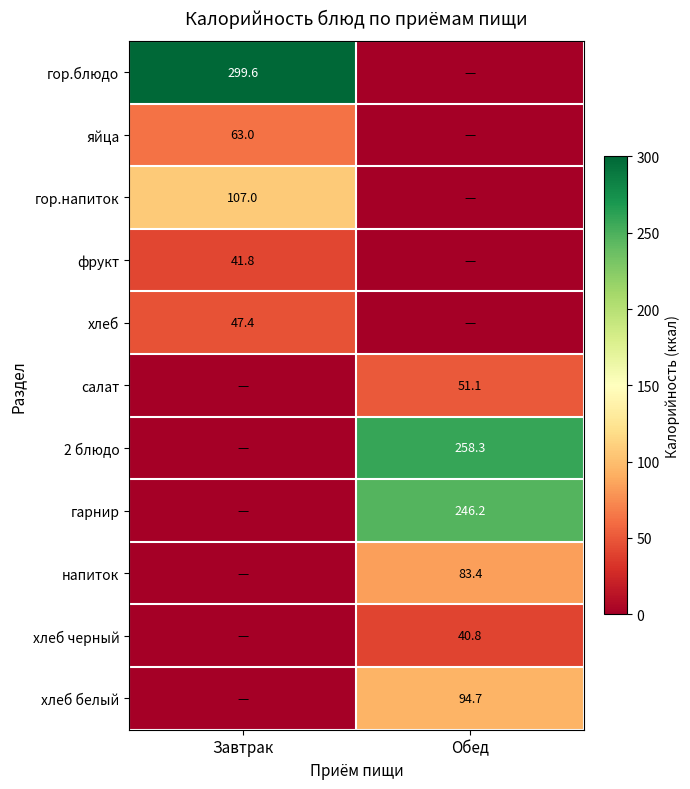

At which category is the sum across all series the highest?

Обед